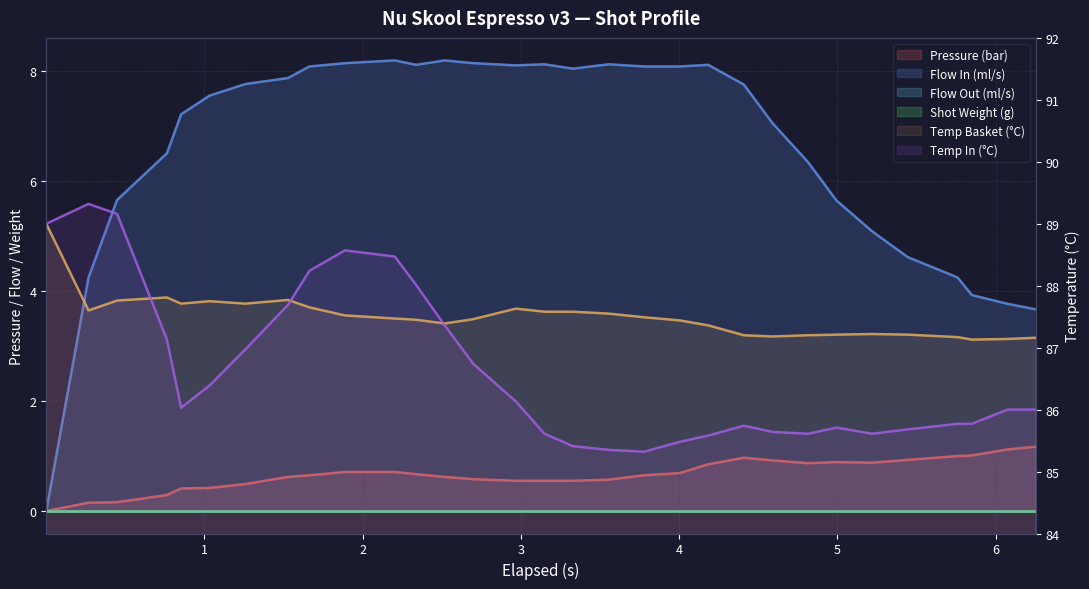

What is the greatest value displayed?

89.3